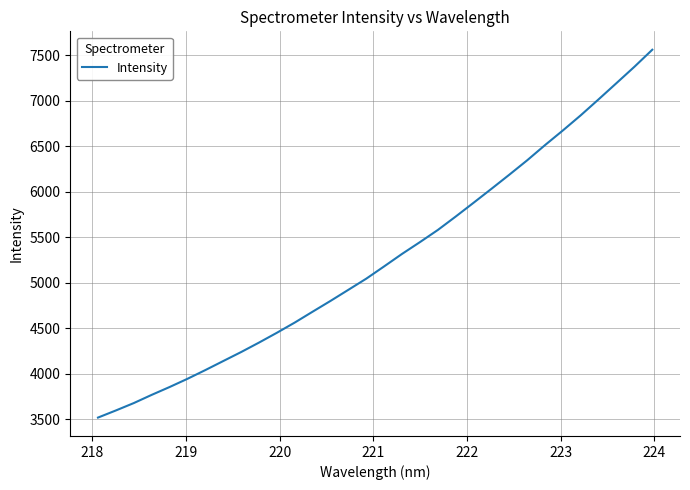

What is the minimum value shown in the chart?

3518.7